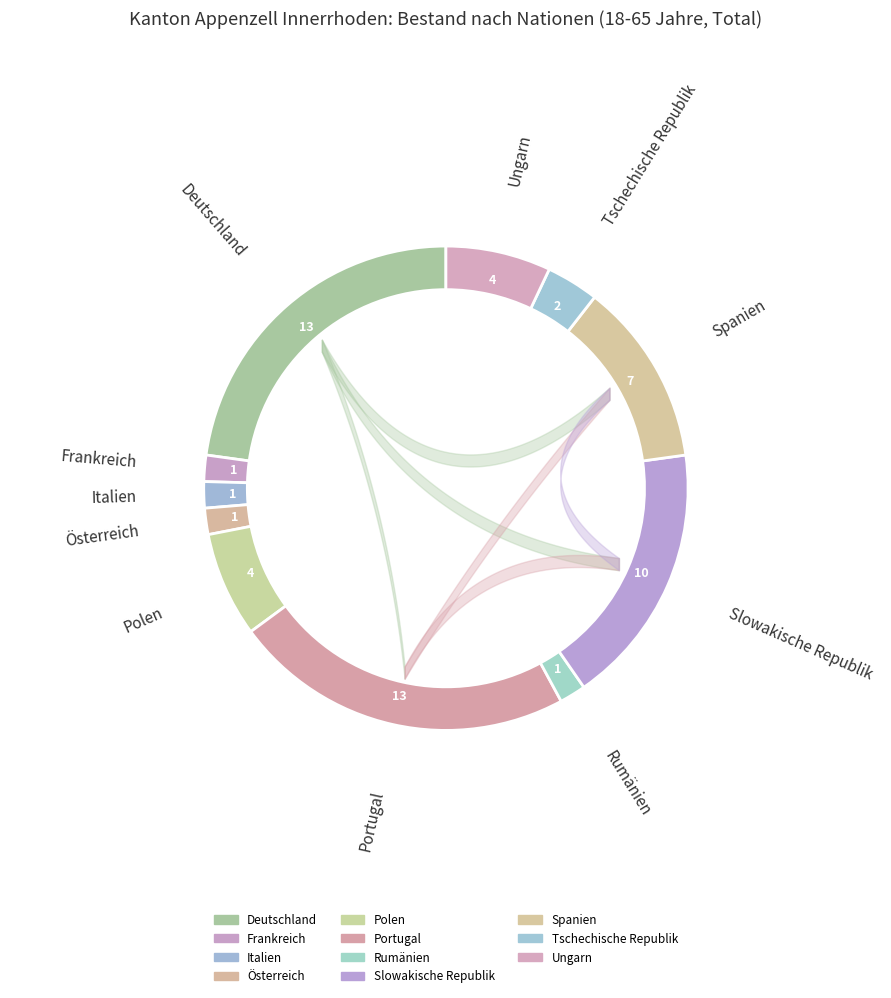

The Österreich slice represents 2% of the pie. True or false?

True